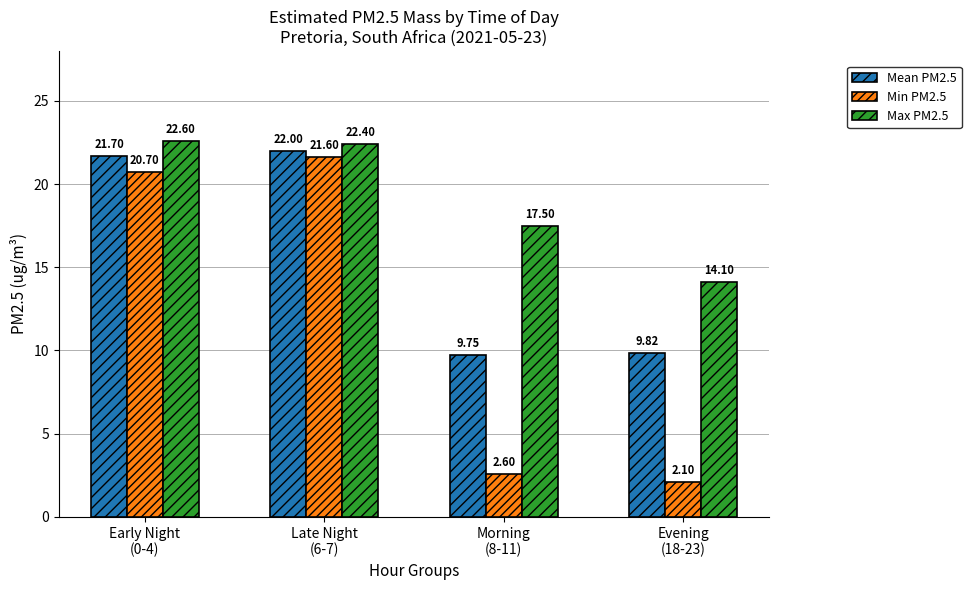

What are all the series names shown in the legend?

Mean PM2.5, Min PM2.5, Max PM2.5